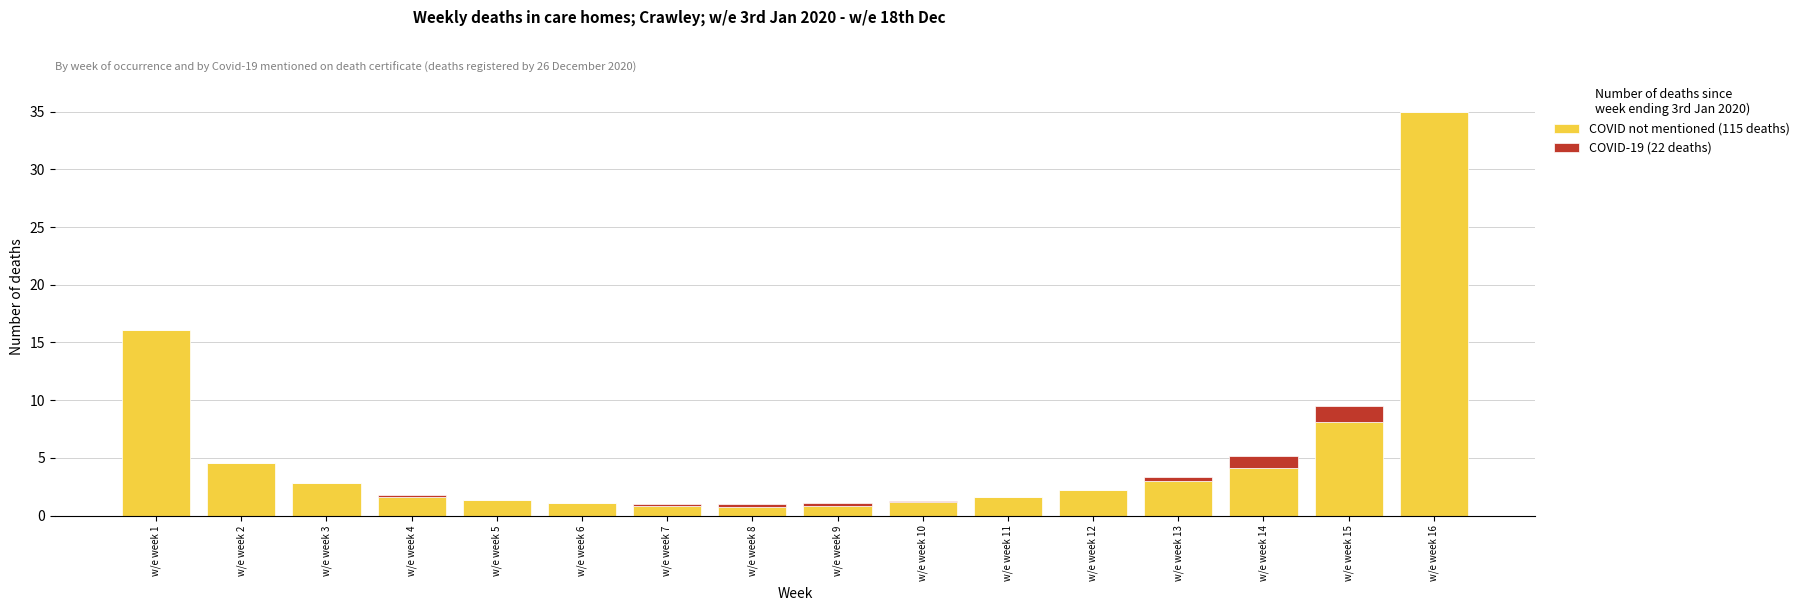

The COVID not mentioned (115 deaths) series shows 15.8 at w/e week 16. True or false?

False